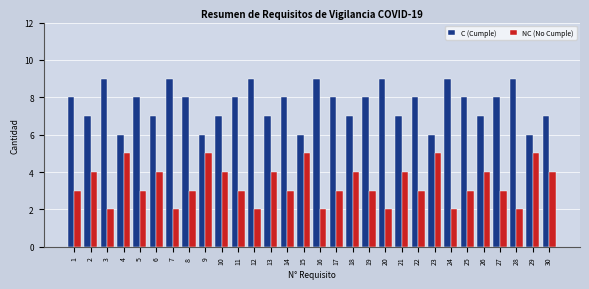

What is the maximum value shown in the chart?

9